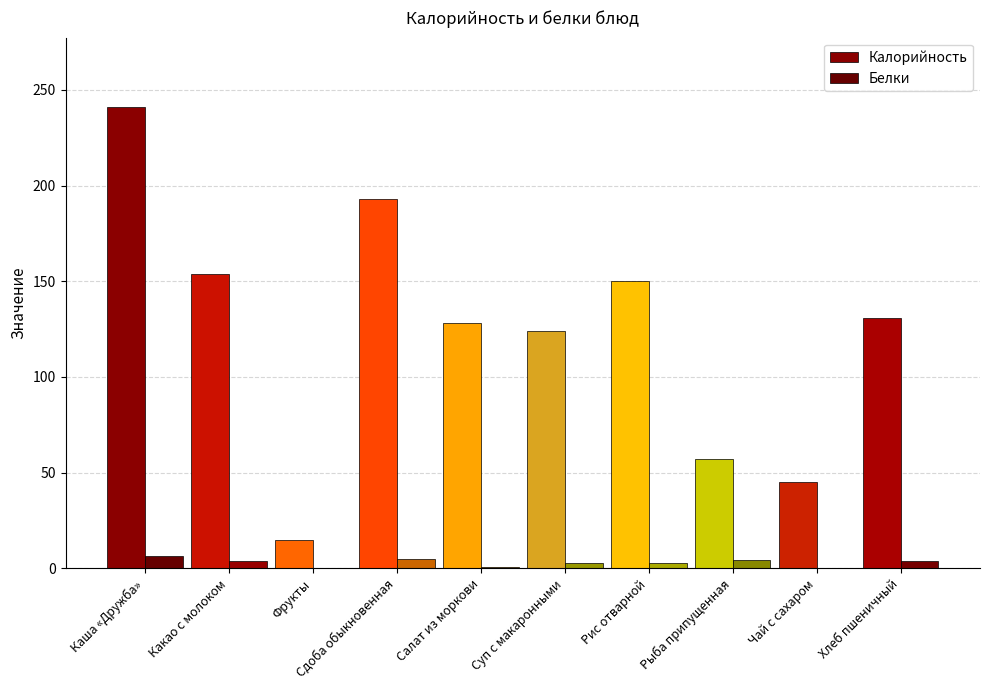

Between Какао с молоком and Рис отварной, which series saw the biggest shift?

Калорийность